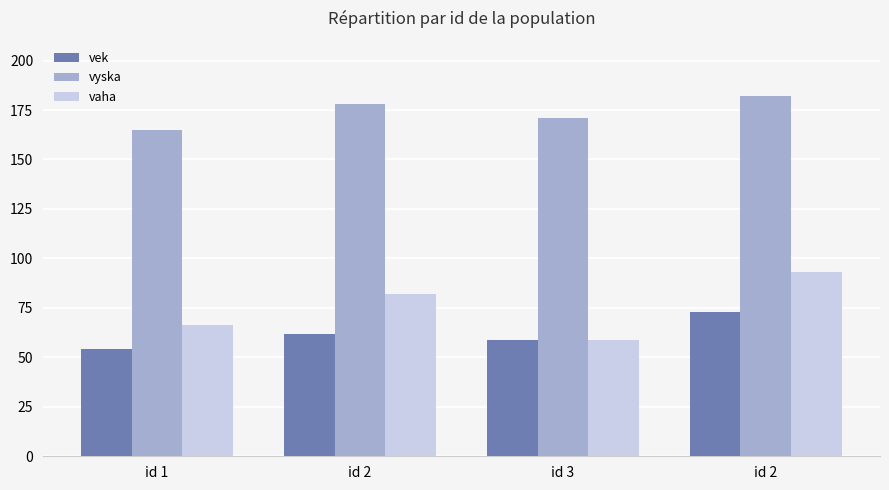

Which has a higher value, id 1 or id 2?

id 2